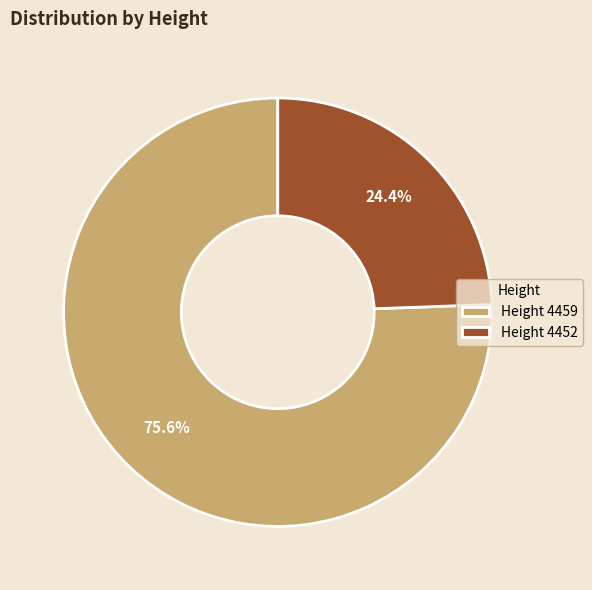

Is there a majority slice in this chart?

Yes